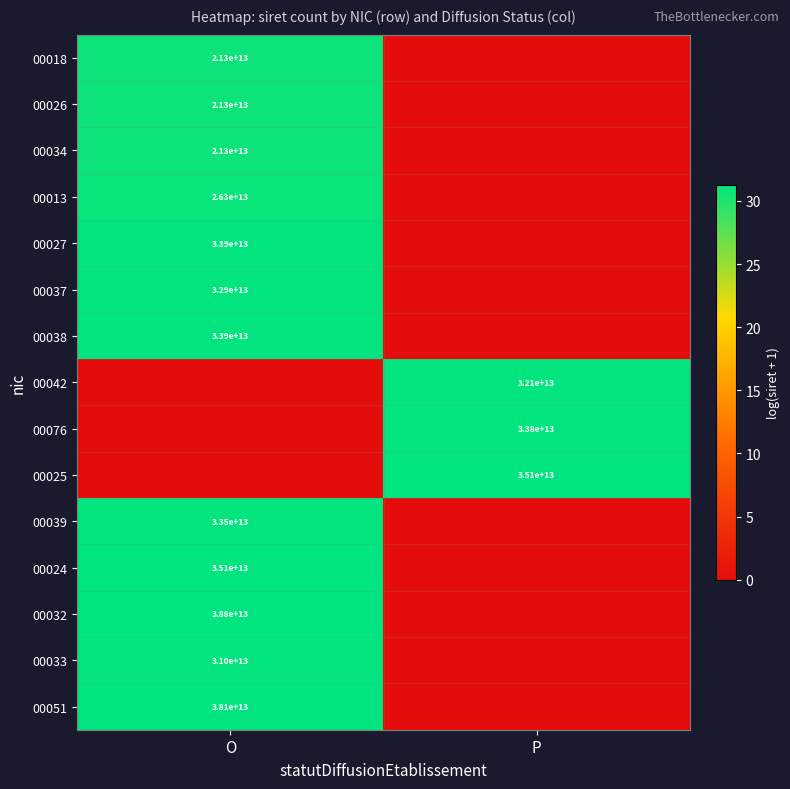

The 00033 series shows 19146607538843 at O. True or false?

False